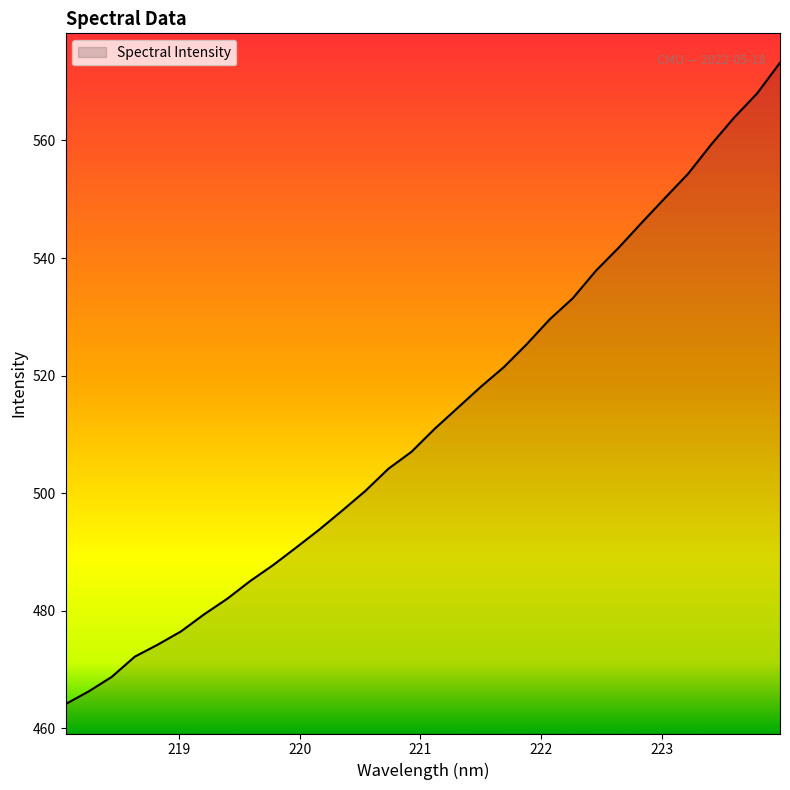

What is the difference between the maximum and minimum values?

109.1